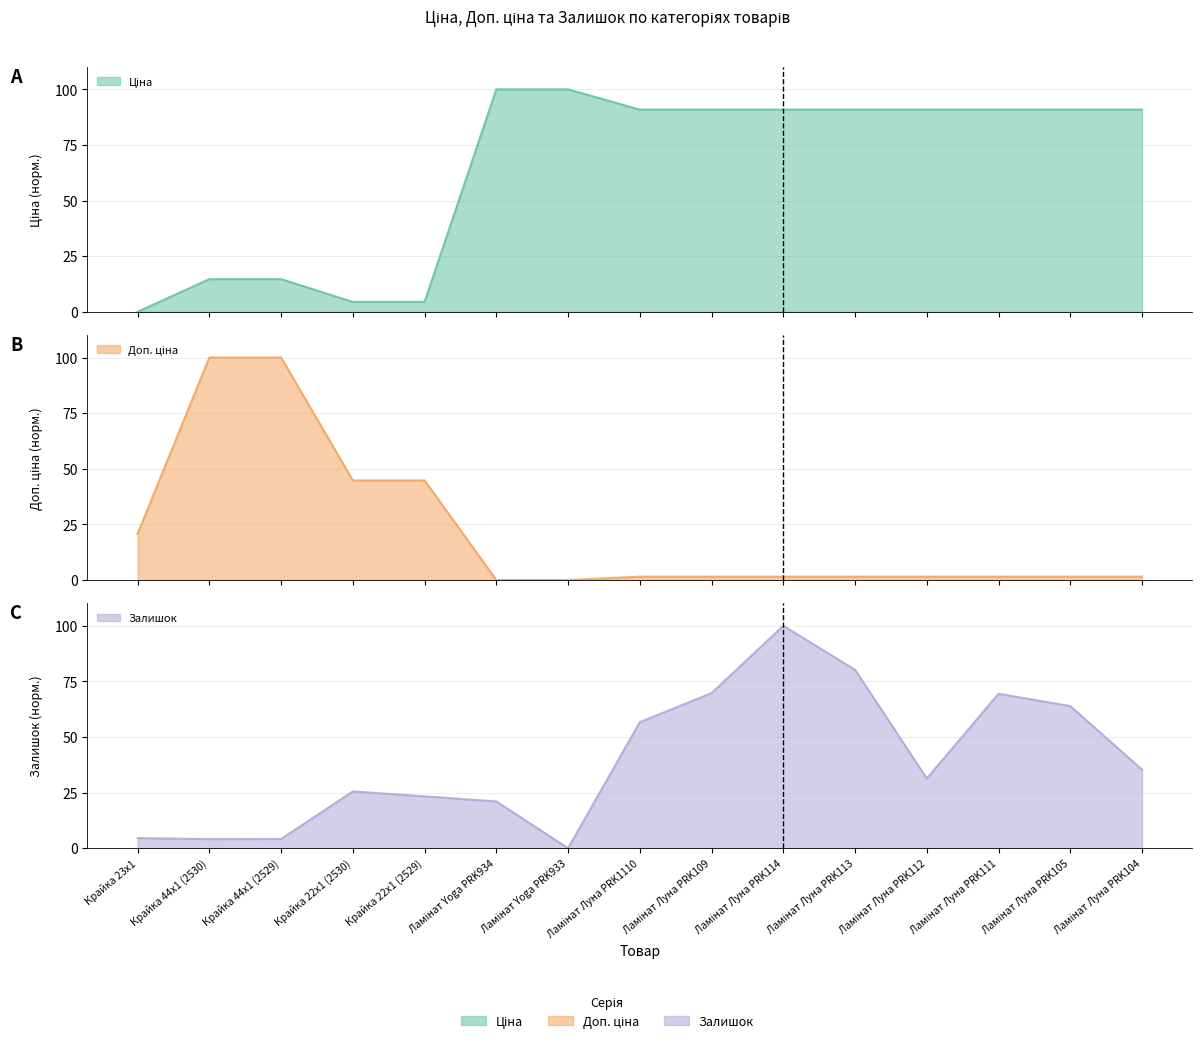

Reading left to right, what are all the values shown in this chart?

Ціна: 0.0	14.7	14.7	4.4	4.4	100.0	100.0	90.9	90.9	90.9	90.9	90.9	90.9	90.9	90.9
Доп. ціна: 20.8	100.0	100.0	44.8	44.8	0.0	0.0	1.5	1.5	1.5	1.5	1.5	1.5	1.5	1.5
Залишок: 4.6	4.1	4.1	25.5	23.3	21.0	0.0	56.7	69.7	100.0	80.2	31.4	69.4	63.9	35.3